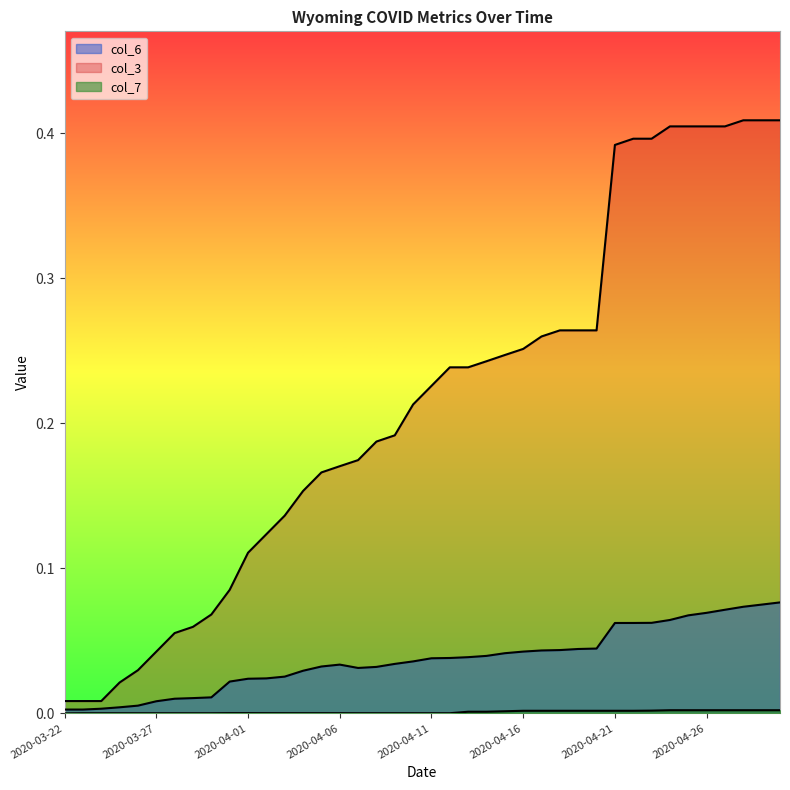

Reading right to left, what are all the values shown in this chart?

col_6: 2020-04-30=0.1	2020-04-29=0.1	2020-04-28=0.1	2020-04-27=0.1	2020-04-26=0.1	2020-04-25=0.1	2020-04-24=0.1	2020-04-23=0.1	2020-04-22=0.1	2020-04-21=0.1	2020-04-20=0.0	2020-04-19=0.0	2020-04-18=0.0	2020-04-17=0.0	2020-04-16=0.0	2020-04-15=0.0	2020-04-14=0.0	2020-04-13=0.0	2020-04-12=0.0	2020-04-11=0.0	2020-04-10=0.0	2020-04-09=0.0	2020-04-08=0.0	2020-04-07=0.0	2020-04-06=0.0	2020-04-05=0.0	2020-04-04=0.0	2020-04-03=0.0	2020-04-02=0.0	2020-04-01=0.0	2020-03-31=0.0	2020-03-30=0.0	2020-03-29=0.0	2020-03-28=0.0	2020-03-27=0.0	2020-03-26=0.0	2020-03-25=0.0	2020-03-24=0.0	2020-03-23=0.0	2020-03-22=0.0
col_3: 2020-04-30=0.4	2020-04-29=0.4	2020-04-28=0.4	2020-04-27=0.4	2020-04-26=0.4	2020-04-25=0.4	2020-04-24=0.4	2020-04-23=0.4	2020-04-22=0.4	2020-04-21=0.4	2020-04-20=0.3	2020-04-19=0.3	2020-04-18=0.3	2020-04-17=0.3	2020-04-16=0.3	2020-04-15=0.2	2020-04-14=0.2	2020-04-13=0.2	2020-04-12=0.2	2020-04-11=0.2	2020-04-10=0.2	2020-04-09=0.2	2020-04-08=0.2	2020-04-07=0.2	2020-04-06=0.2	2020-04-05=0.2	2020-04-04=0.2	2020-04-03=0.1	2020-04-02=0.1	2020-04-01=0.1	2020-03-31=0.1	2020-03-30=0.1	2020-03-29=0.1	2020-03-28=0.1	2020-03-27=0.0	2020-03-26=0.0	2020-03-25=0.0	2020-03-24=0.0	2020-03-23=0.0	2020-03-22=0.0
col_7: 2020-04-30=0.0	2020-04-29=0.0	2020-04-28=0.0	2020-04-27=0.0	2020-04-26=0.0	2020-04-25=0.0	2020-04-24=0.0	2020-04-23=0.0	2020-04-22=0.0	2020-04-21=0.0	2020-04-20=0.0	2020-04-19=0.0	2020-04-18=0.0	2020-04-17=0.0	2020-04-16=0.0	2020-04-15=0.0	2020-04-14=0.0	2020-04-13=0.0	2020-04-12=0.0	2020-04-11=0.0	2020-04-10=0.0	2020-04-09=0.0	2020-04-08=0.0	2020-04-07=0.0	2020-04-06=0.0	2020-04-05=0.0	2020-04-04=0.0	2020-04-03=0.0	2020-04-02=0.0	2020-04-01=0.0	2020-03-31=0.0	2020-03-30=0.0	2020-03-29=0.0	2020-03-28=0.0	2020-03-27=0.0	2020-03-26=0.0	2020-03-25=0.0	2020-03-24=0.0	2020-03-23=0.0	2020-03-22=0.0